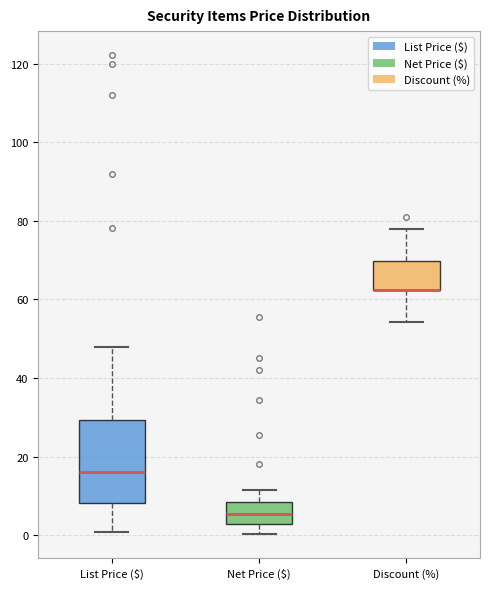

Which box is the tallest, from its lower edge to its upper edge?

List Price ($)